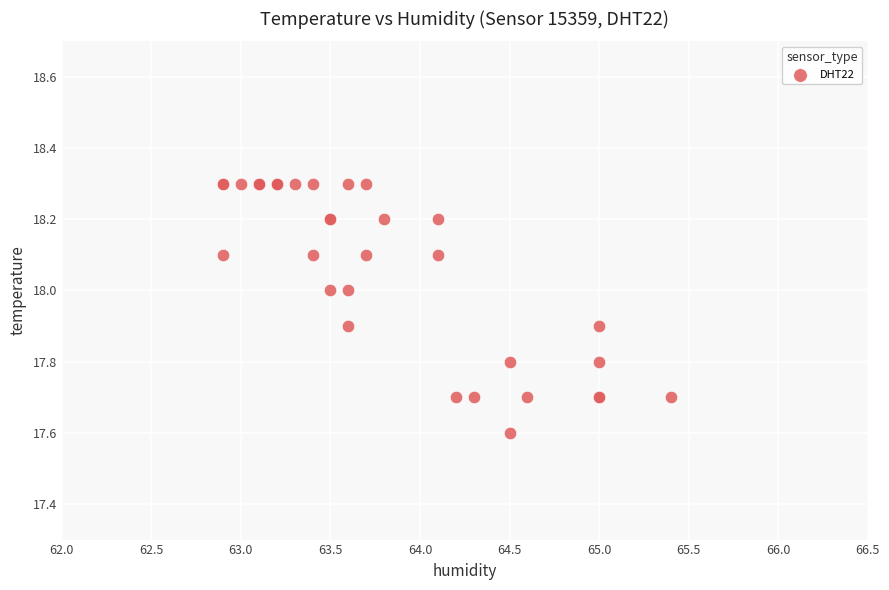

What Y value in the scatter plot is closest to 17?

17.6